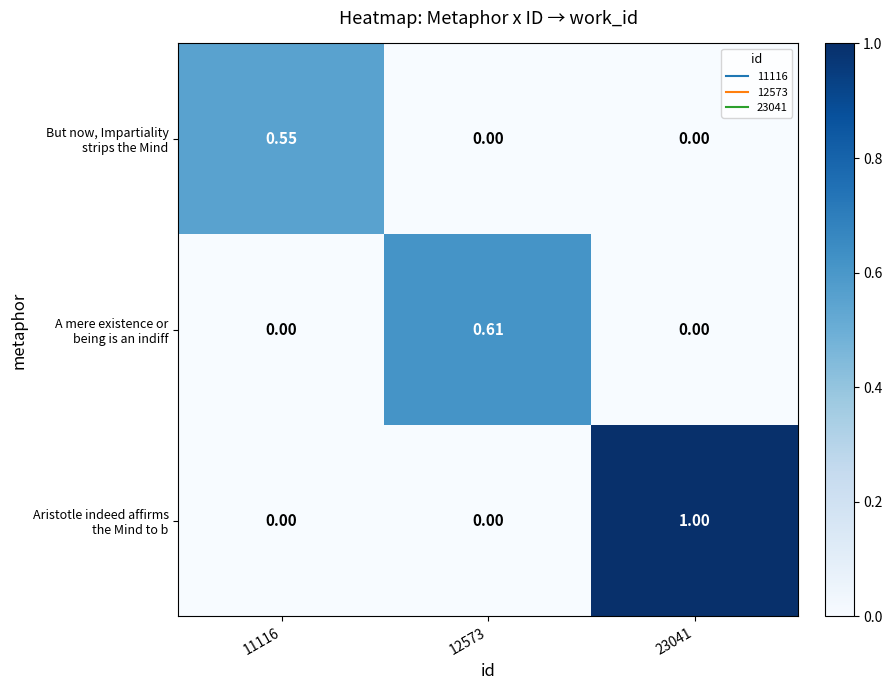

How many data points does each series have?

3